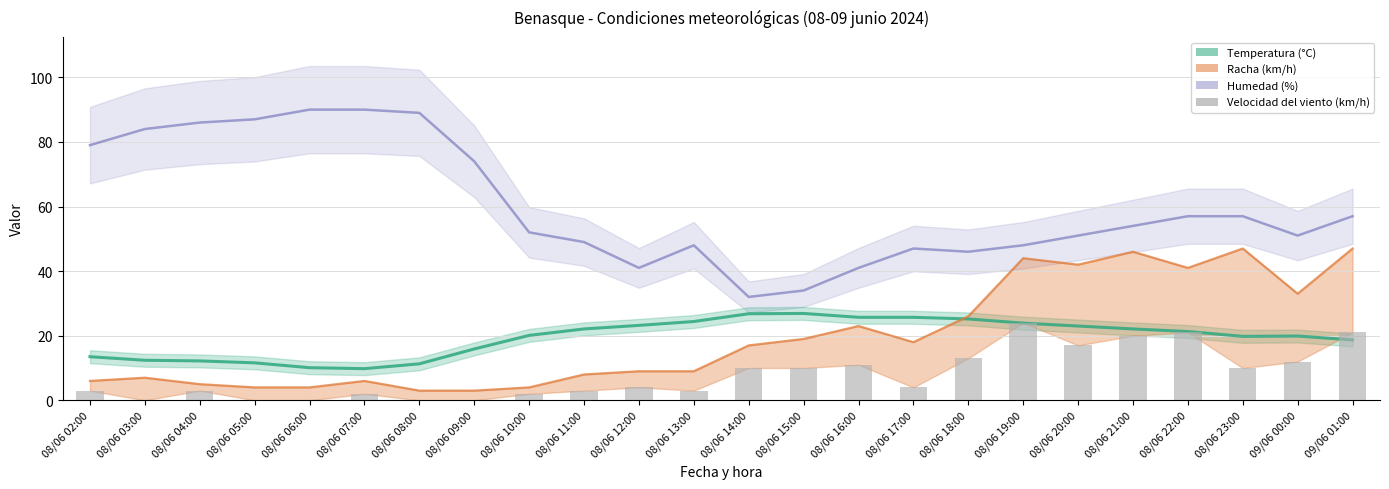

List the labels in order of value, smallest first.

08/06 03:00, 08/06 05:00, 08/06 06:00, 08/06 08:00, 08/06 09:00, 08/06 07:00, 08/06 10:00, 08/06 02:00, 08/06 04:00, 08/06 11:00, 08/06 13:00, 08/06 12:00, 08/06 17:00, 08/06 14:00, 08/06 15:00, 08/06 23:00, 08/06 16:00, 09/06 00:00, 08/06 18:00, 08/06 20:00, 08/06 21:00, 08/06 22:00, 09/06 01:00, 08/06 19:00